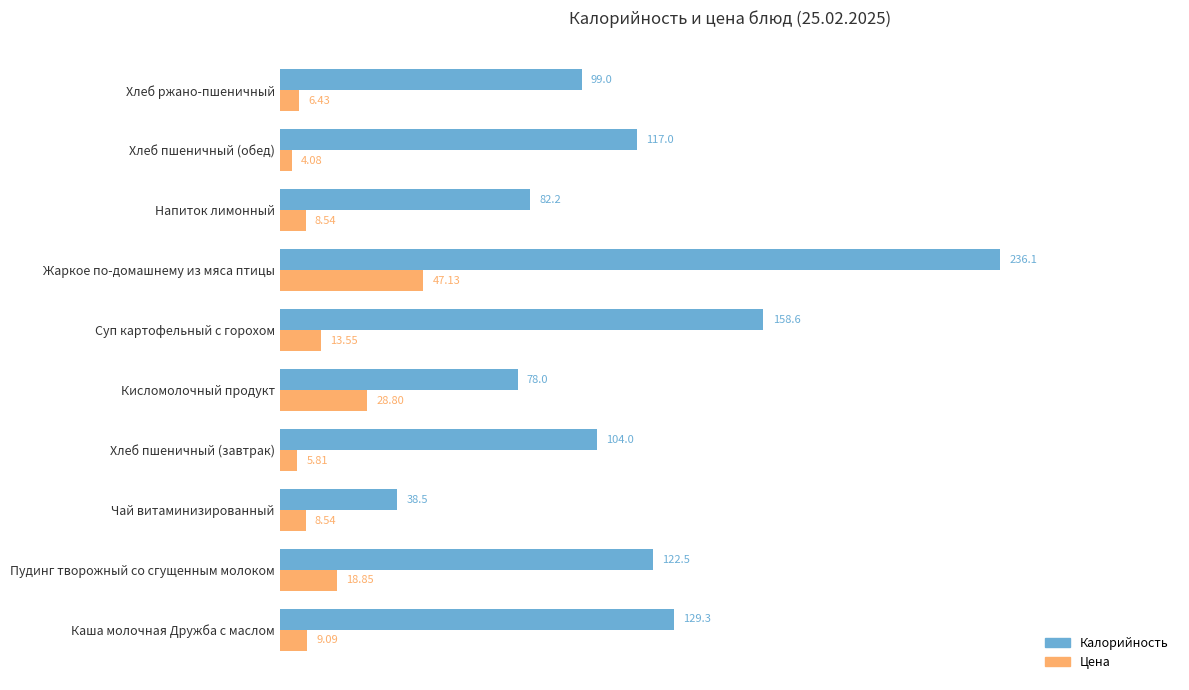

Which category has the lowest value across all series?

Хлеб пшеничный (обед)